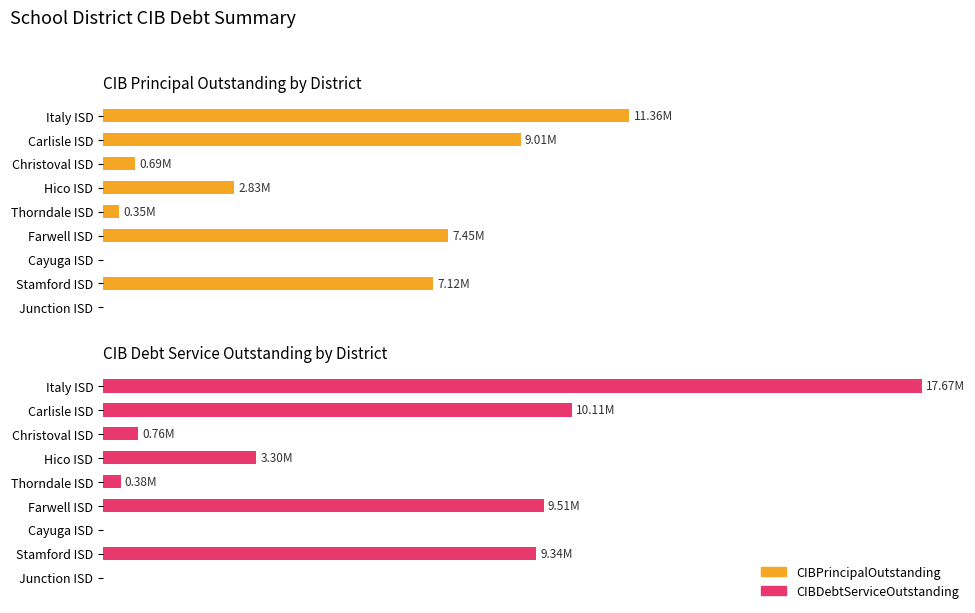

The value of CIBPrincipalOutstanding at Italy ISD is 19553546.5. True or false?

False